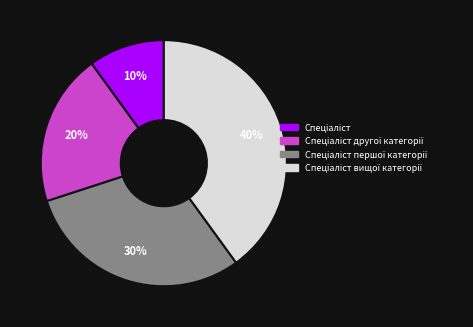

Does any single category account for the majority?

No